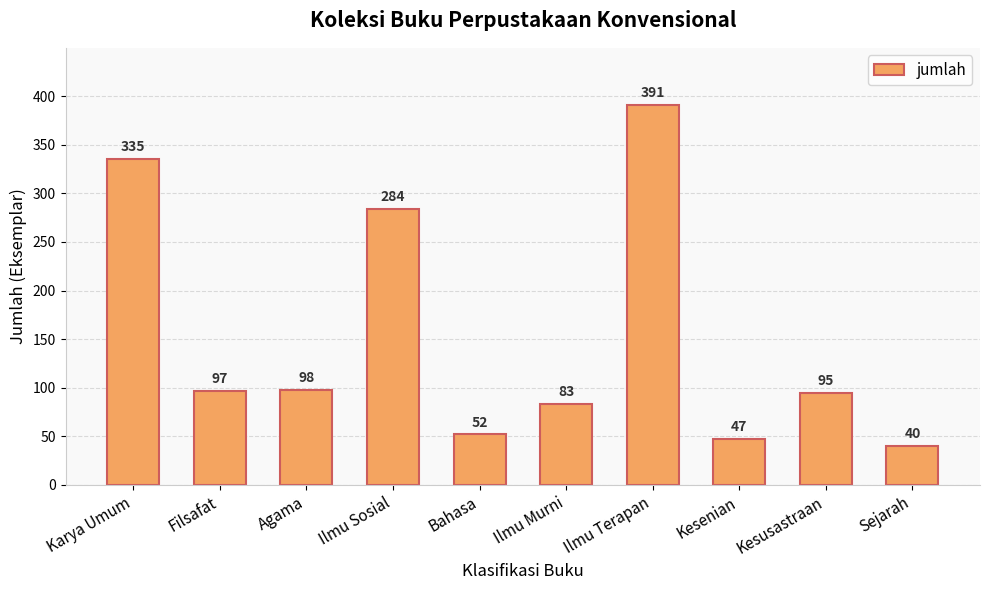

What is the maximum value shown in the chart?

391